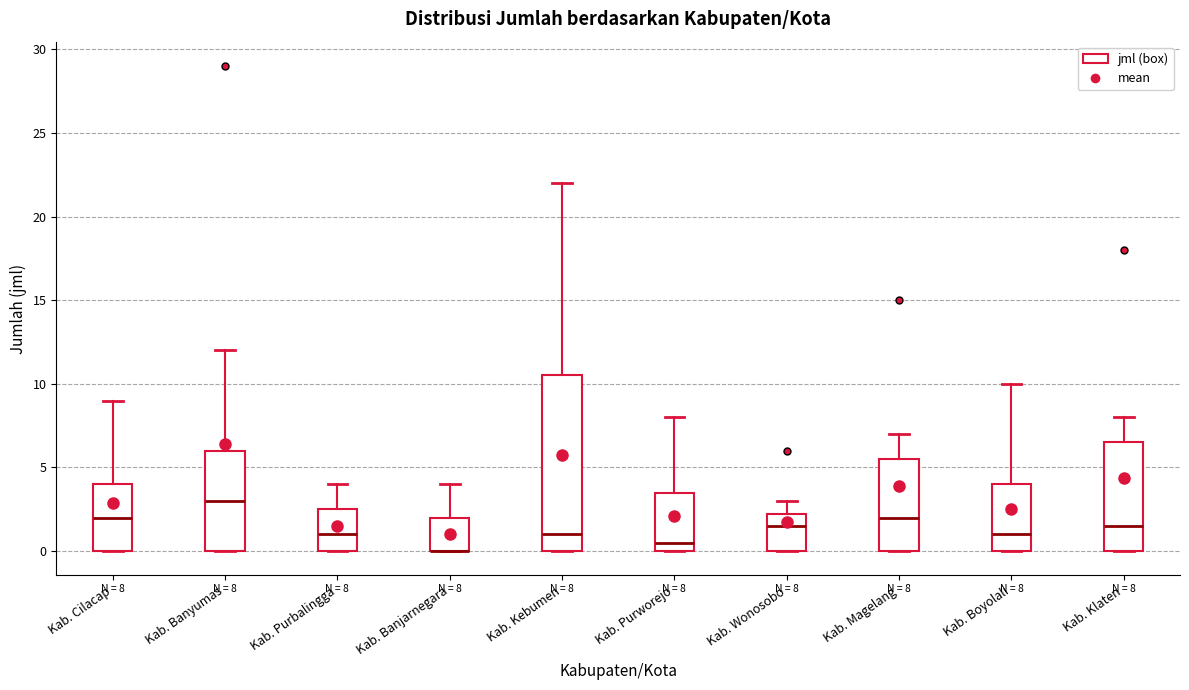

Which box is the tallest, from its lower edge to its upper edge?

Kab. Kebumen